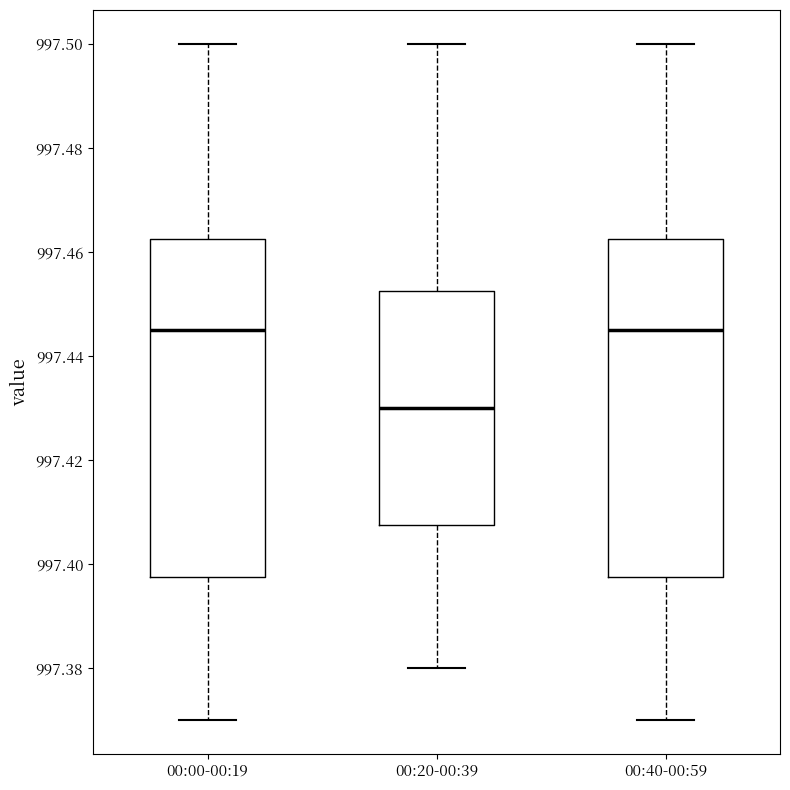

Reading left to right, transcribe this box plot: for each box, give where its median line is, the range the box spans, and where its two whiskers end, as read against the y-axis. The values are not printed on the chart, so give them approximately, as read against the axis.

00:00-00:19: median 997.446, box 997.398 to 997.462, whiskers 997.370 to 997.500
00:20-00:39: median 997.430, box 997.408 to 997.452, whiskers 997.380 to 997.500
00:40-00:59: median 997.446, box 997.398 to 997.462, whiskers 997.370 to 997.500